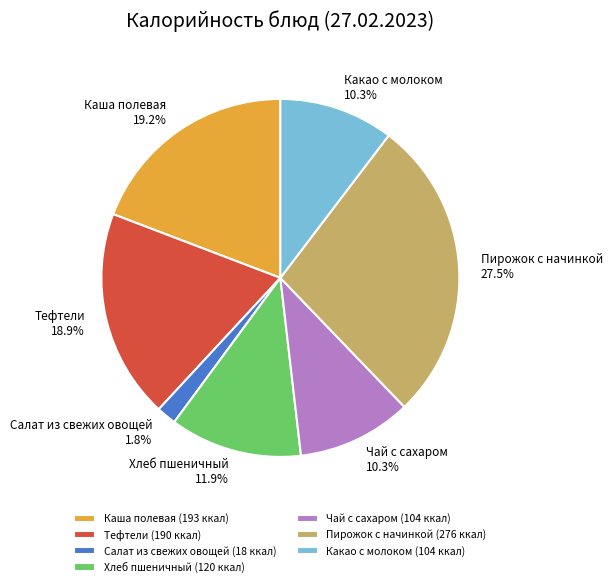

True or false: Какао с молоком accounts for 10% of the total.

True